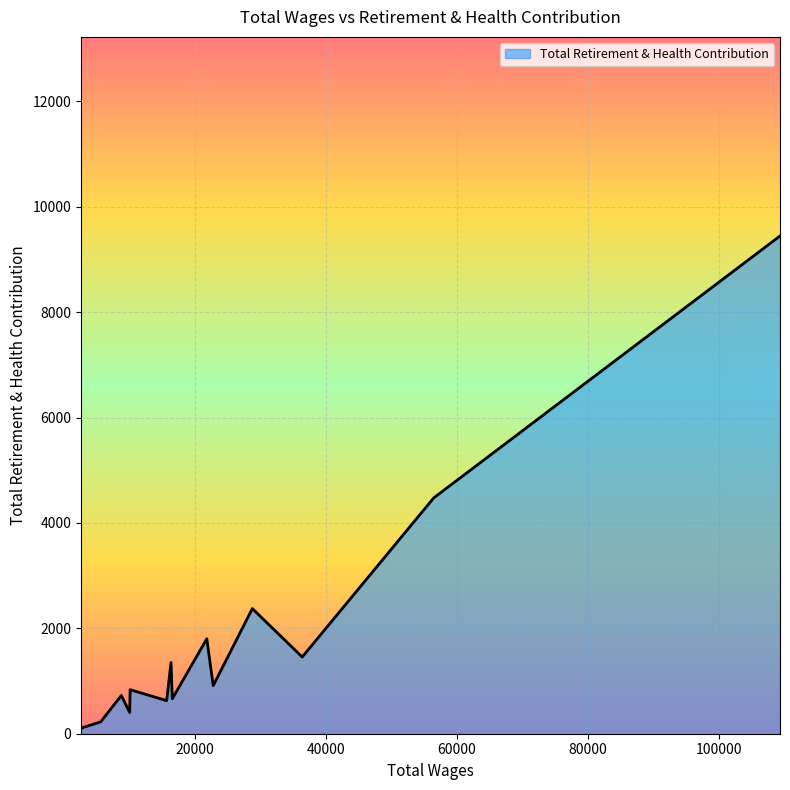

What is the difference between the maximum and minimum values?

9341